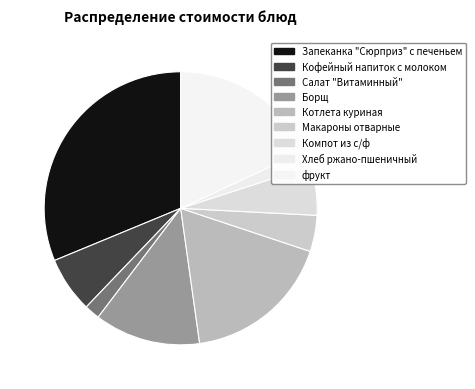

The Салат "Витаминный" slice represents 14% of the pie. True or false?

False